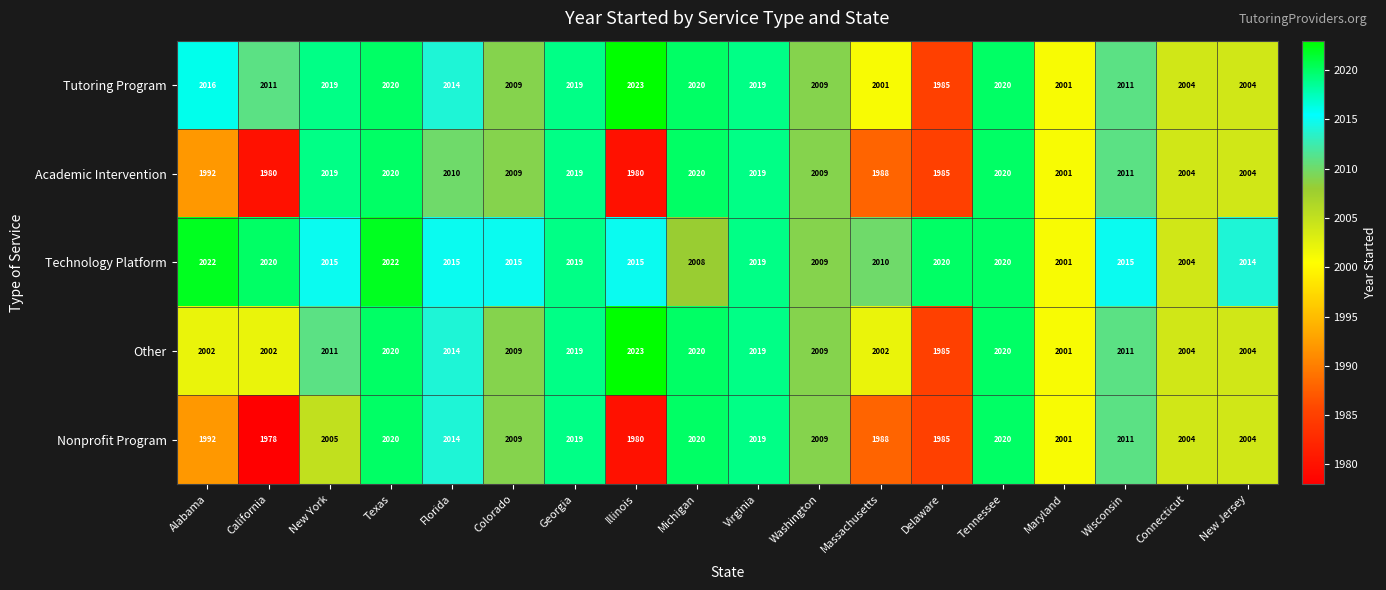

What is the minimum value shown in the chart?

1978